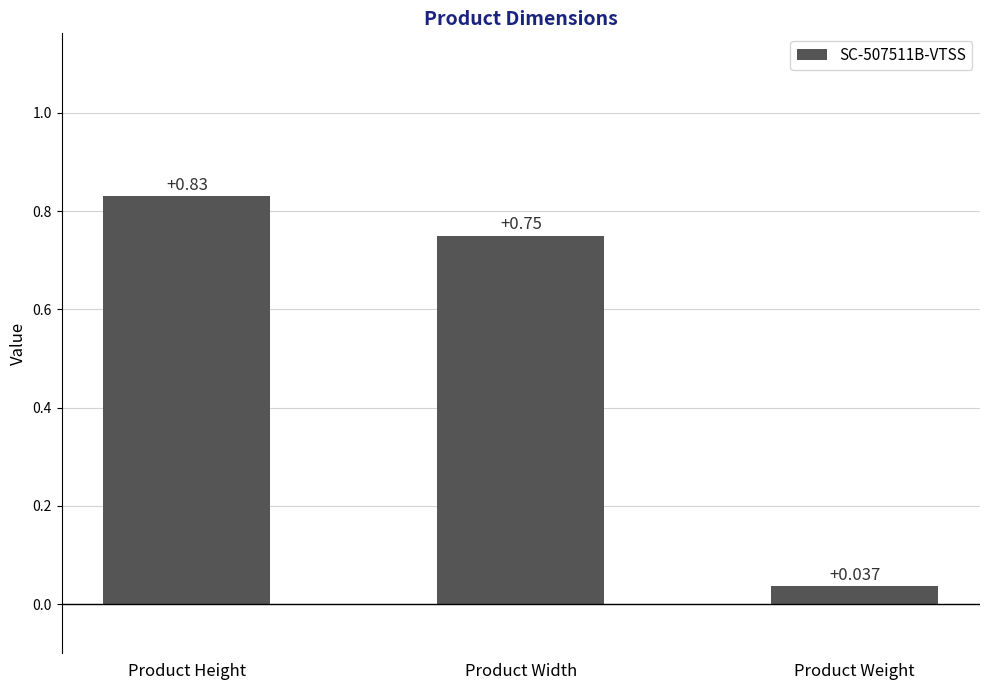

At which label is the value closest to 0?

Product Weight